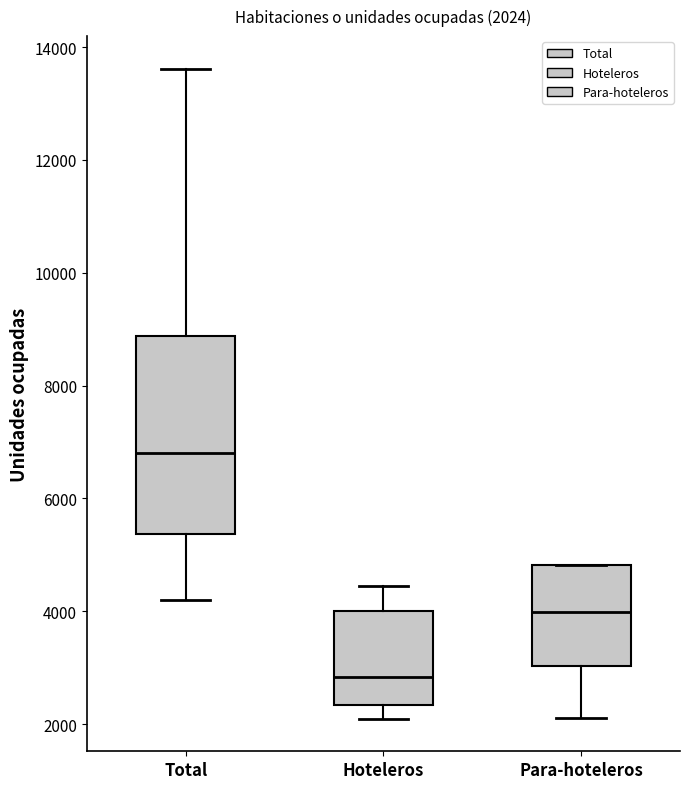

Which box has the highest median line?

Total